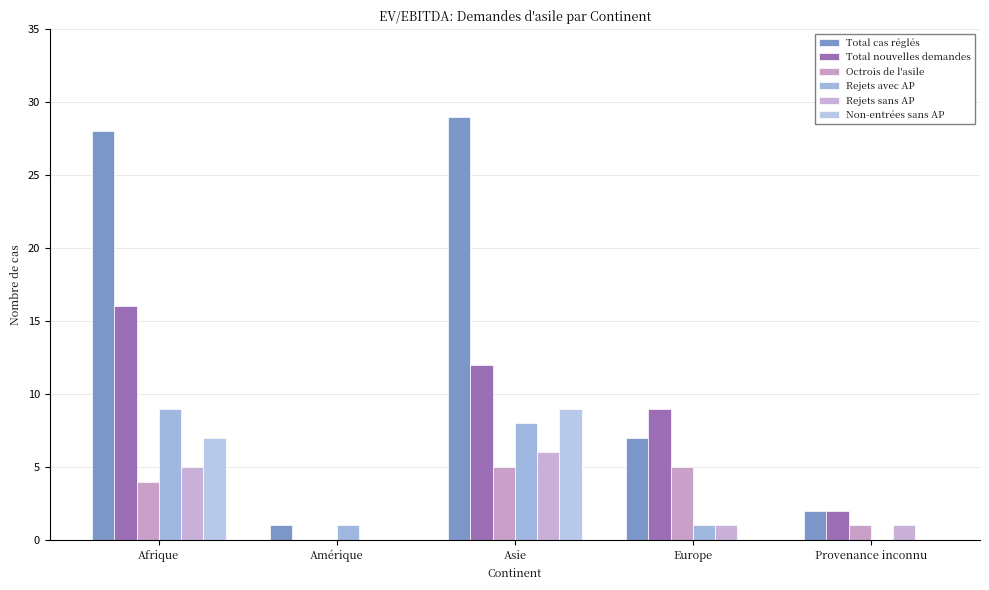

How many groups of bars are there?

5